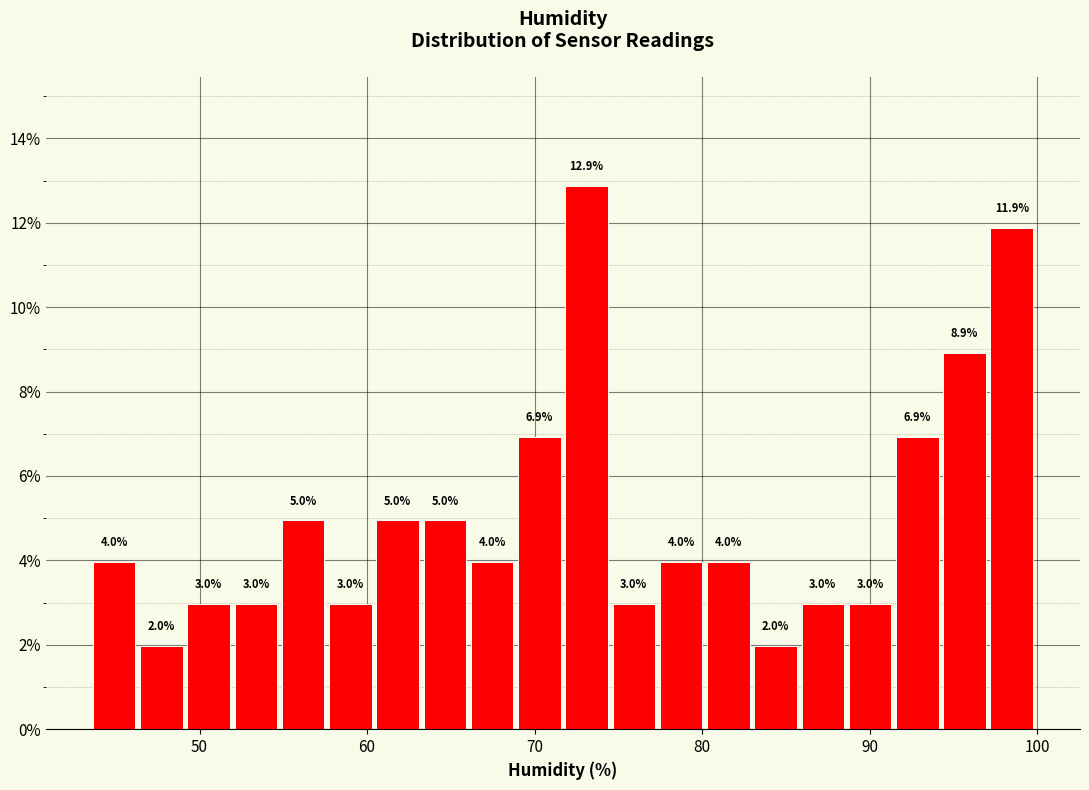

Around what value on the x-axis is the tallest bar? Give the approximate position of its centre, as read against the axis.

73